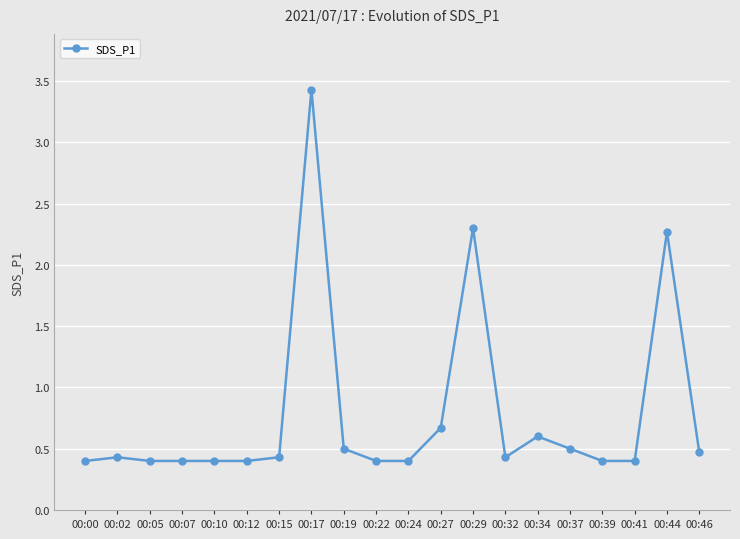

Is it true that the value at 00:29 is 0.6?

False